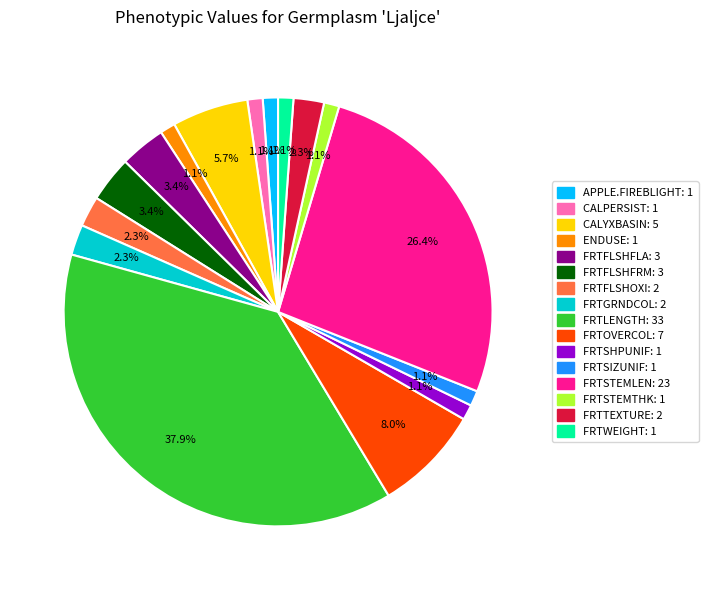

Approximately how many times larger is the value at FRTFLSHFRM compared to FRTSTEMLEN?

0.1